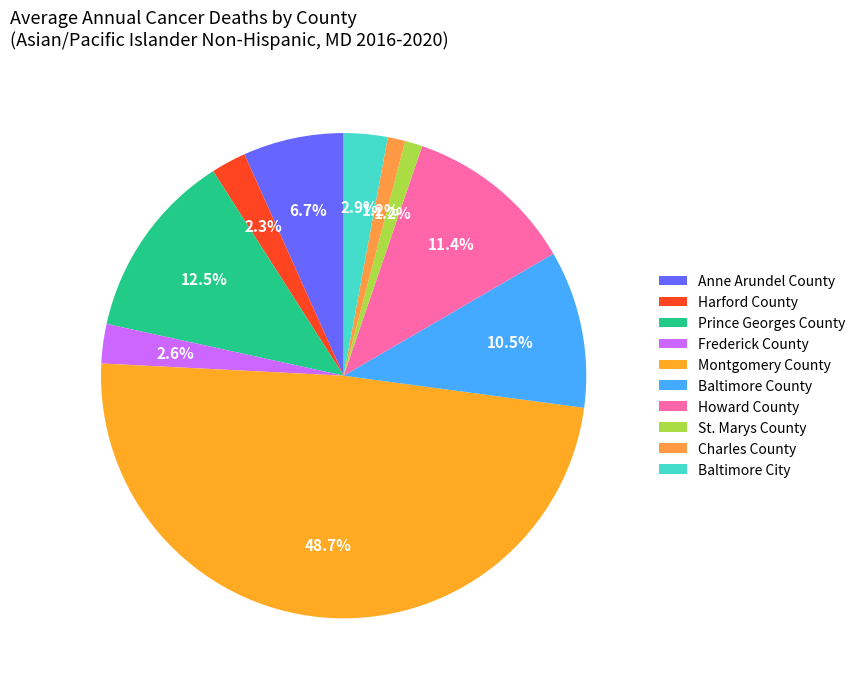

True or false: St. Marys County accounts for 12% of the total.

False